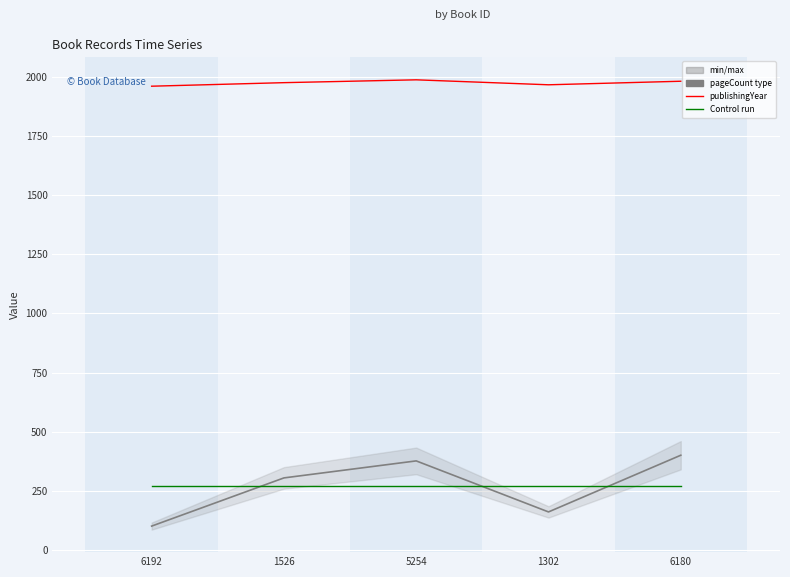

True or false: publishingYear and mean pageCount (control) intersect in this chart.

False